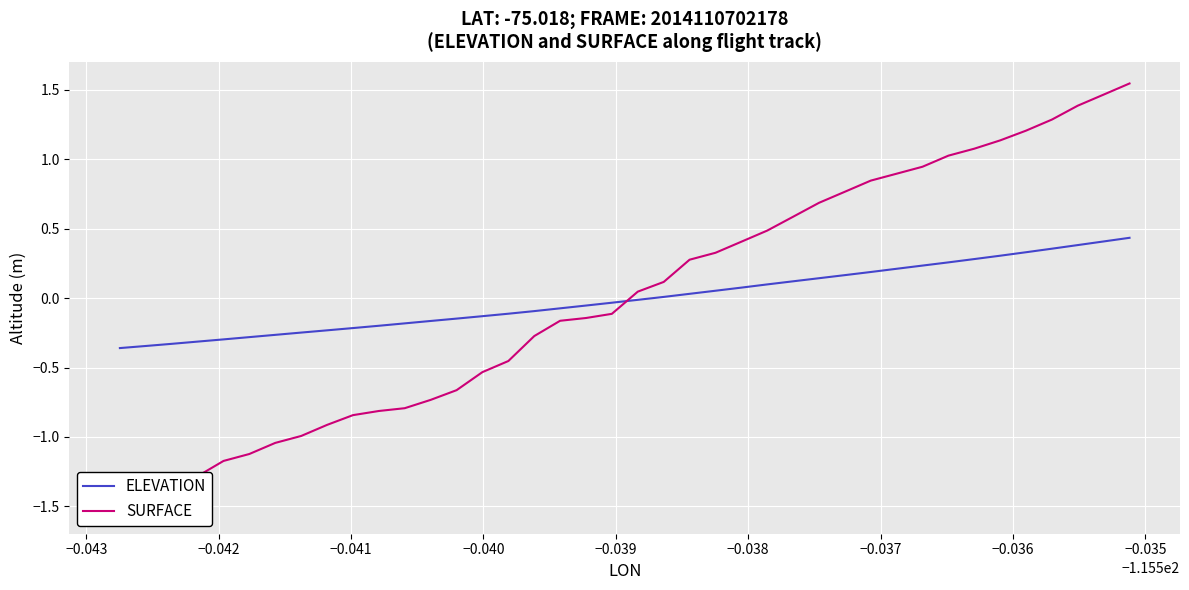

How many lines are shown in the chart?

2